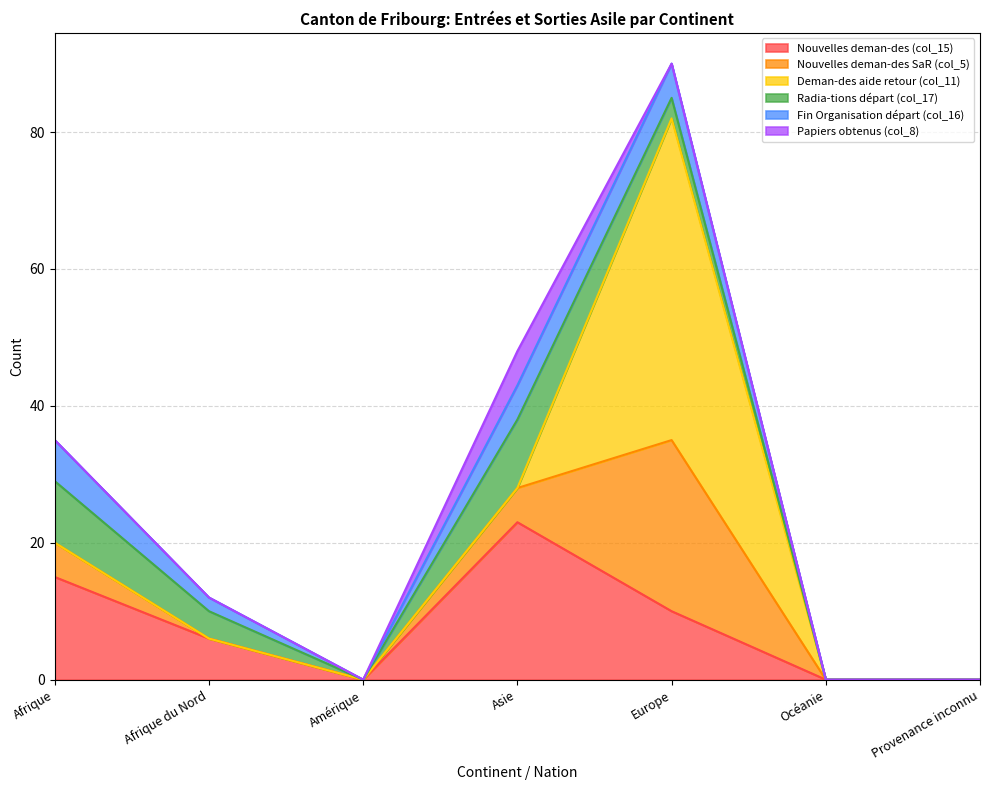

What are all the series names shown in the legend?

Nouvelles deman-des (col_15), Nouvelles deman-des SaR (col_5), Deman-des aide retour (col_11), Radia-tions départ (col_17), Fin Organisation départ (col_16), Papiers obtenus (col_8)